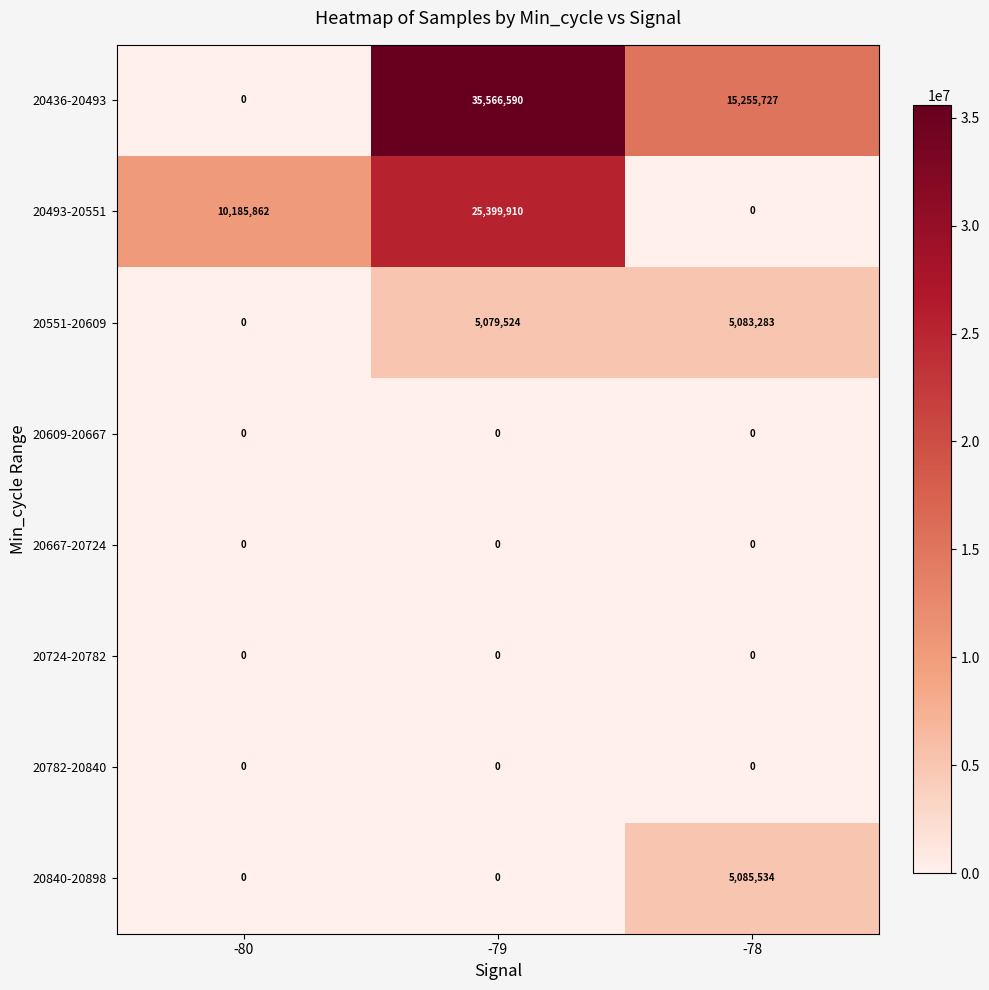

List the labels in order of 20436-20493 value, smallest first.

-80, -78, -79